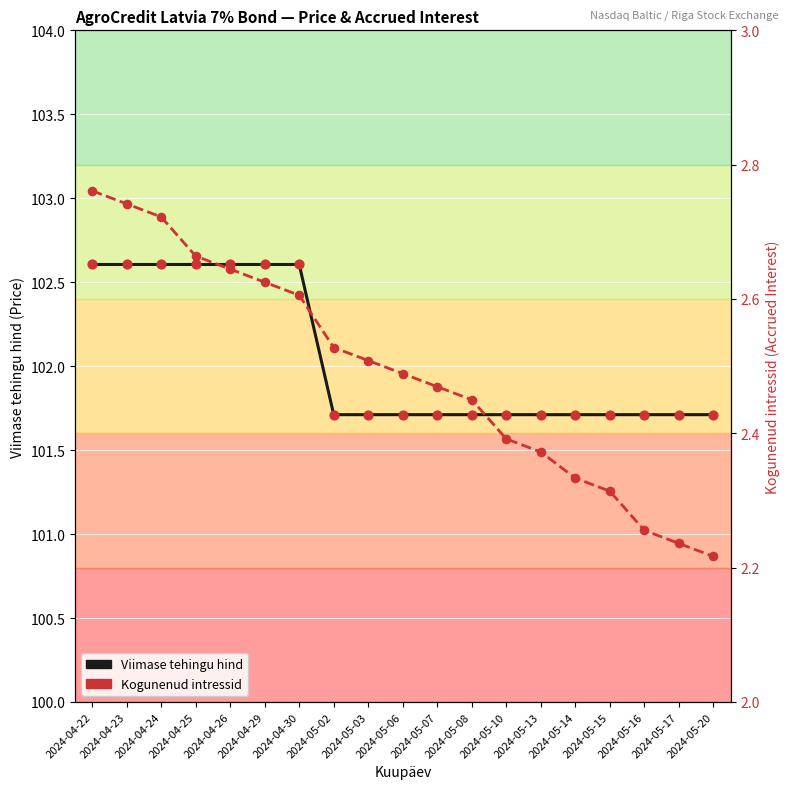

Which series has the largest total across all categories?

Viimase tehingu hind